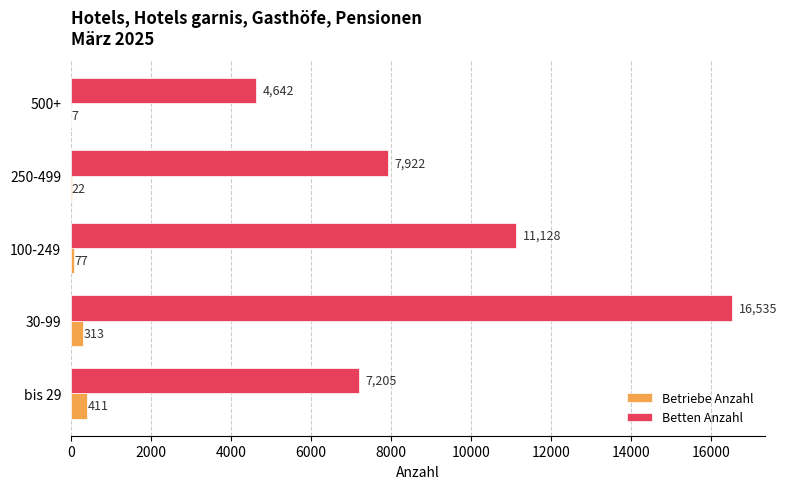

Which series has the largest range (max minus min)?

Betten Anzahl